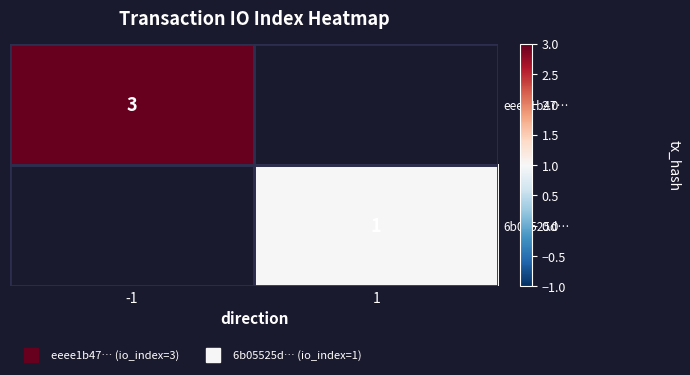

True or false: eeee1b47… has a value of 5 at -1.

False